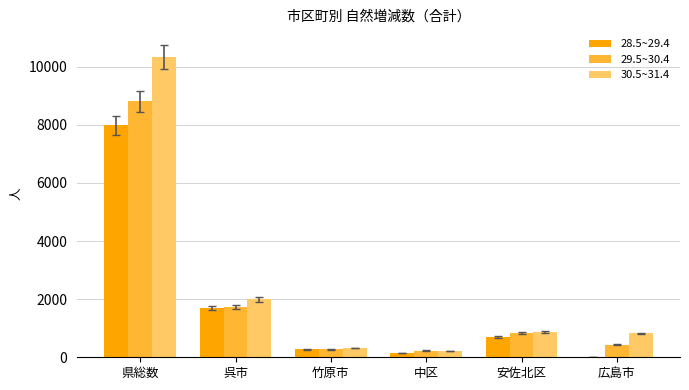

At which category is the sum across all series the highest?

県総数